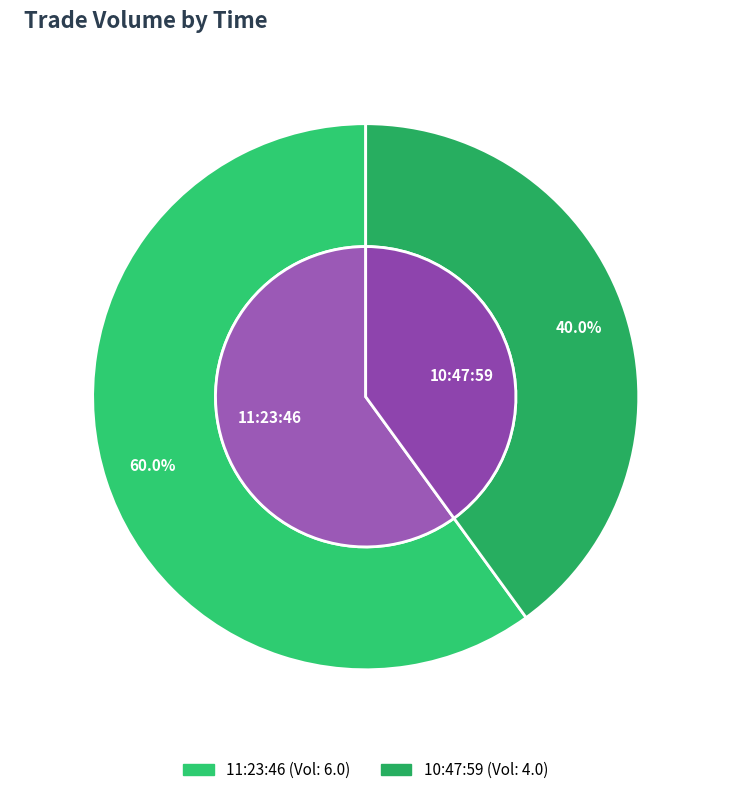

How much of the chart is everything except 11:23:46?

40.0%